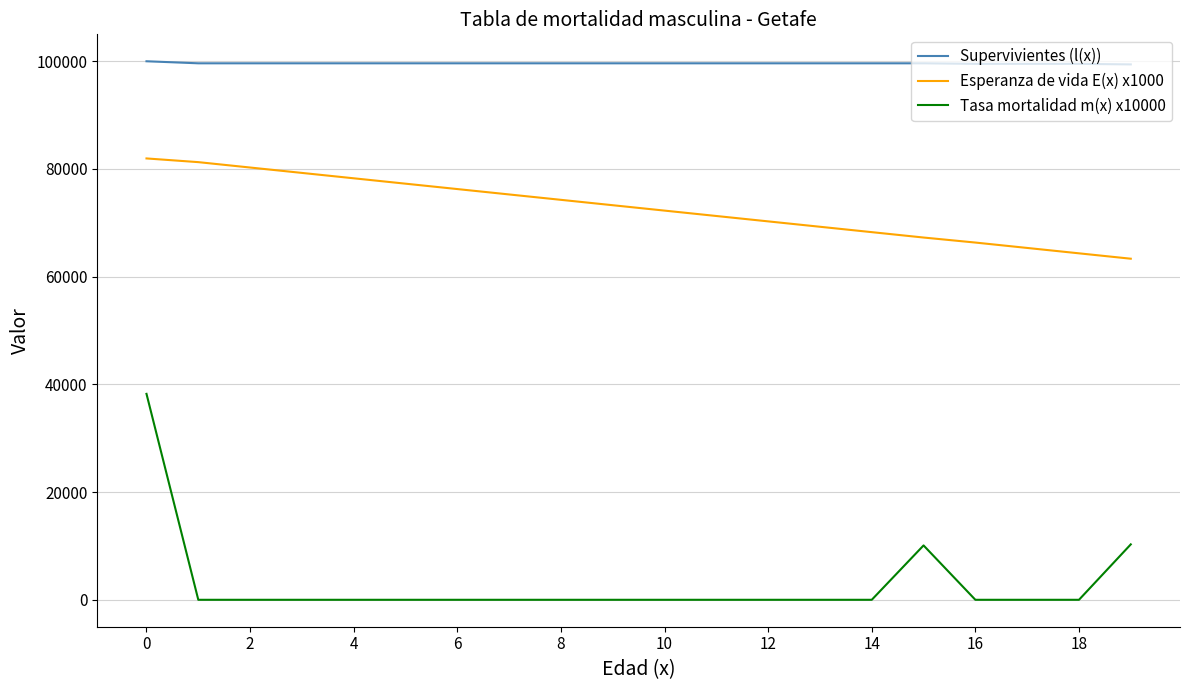

Which series has the largest total across all categories?

Supervivientes (l(x))